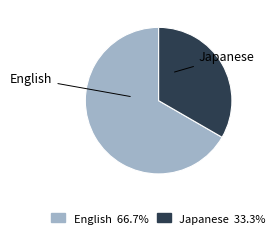

Does any single category account for the majority?

Yes